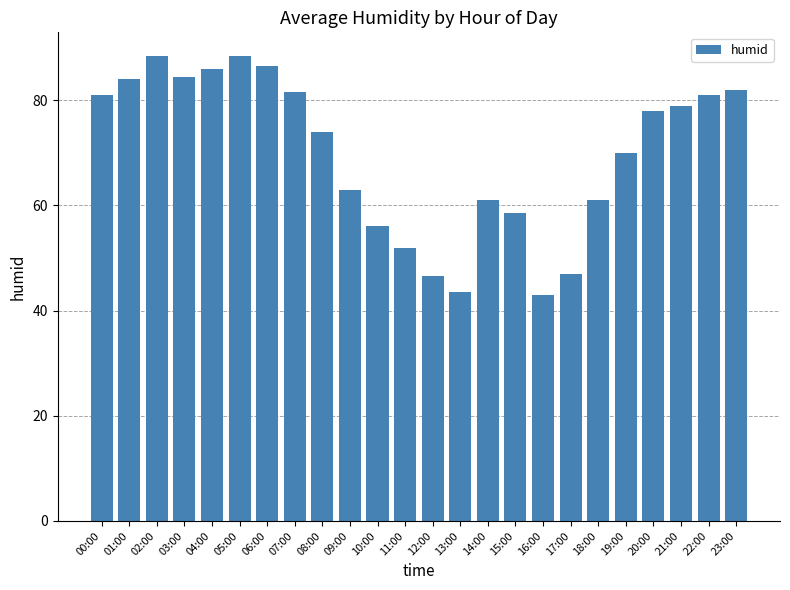

What position from the left is 15:00?

16